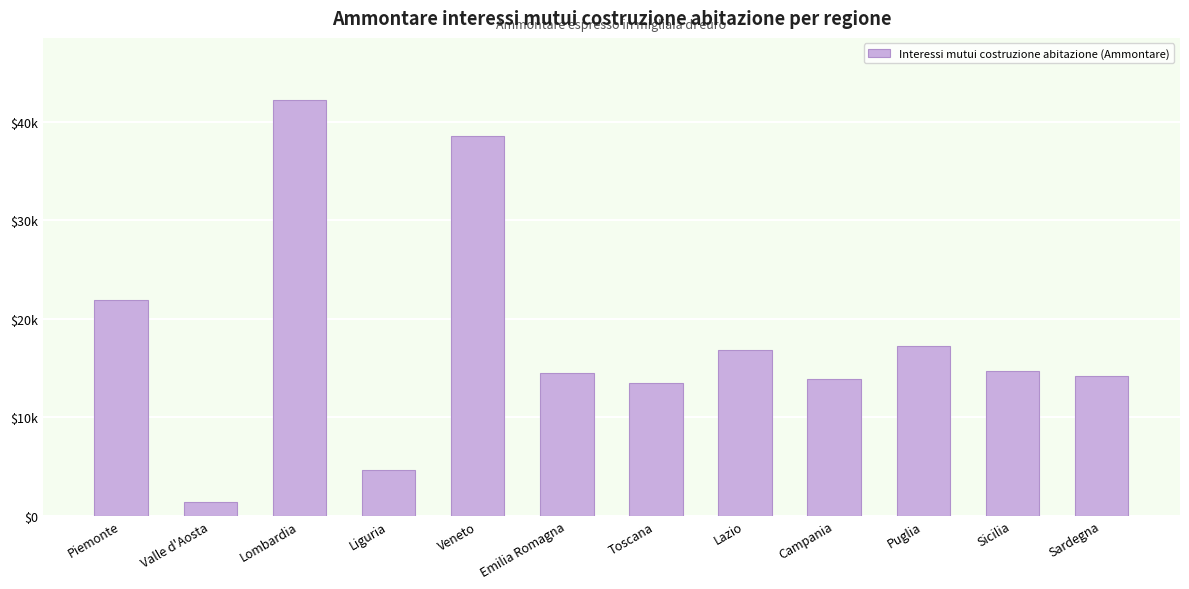

Approximately how many times larger is the value at Veneto compared to Sardegna?

2.7